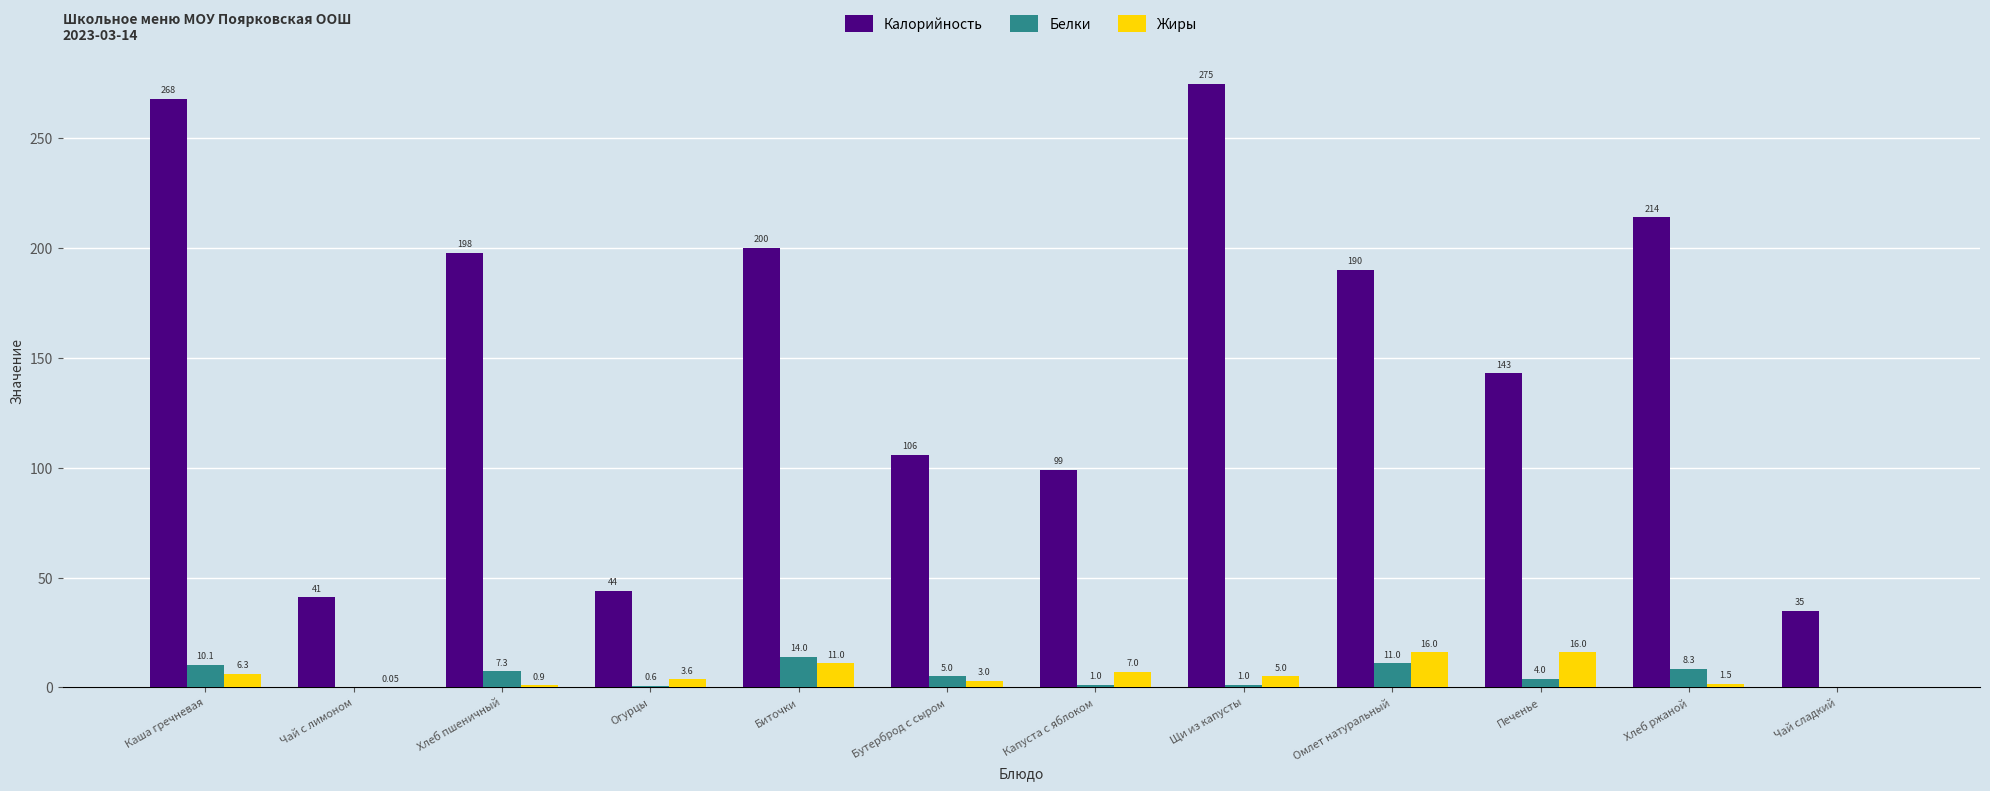

Between Огурцы and Печенье, which series saw the biggest shift?

Калорийность